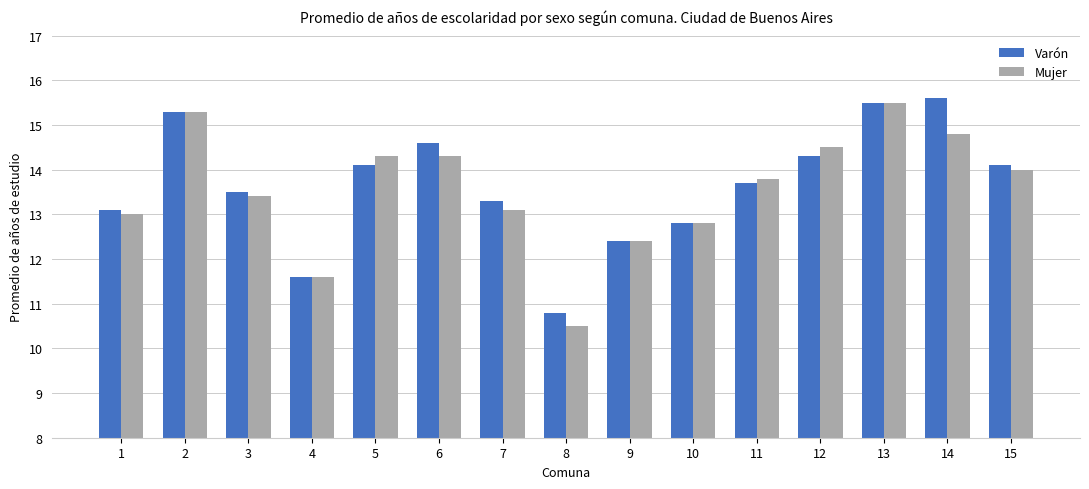

Is it true that Varón equals 12.4 at 9?

True